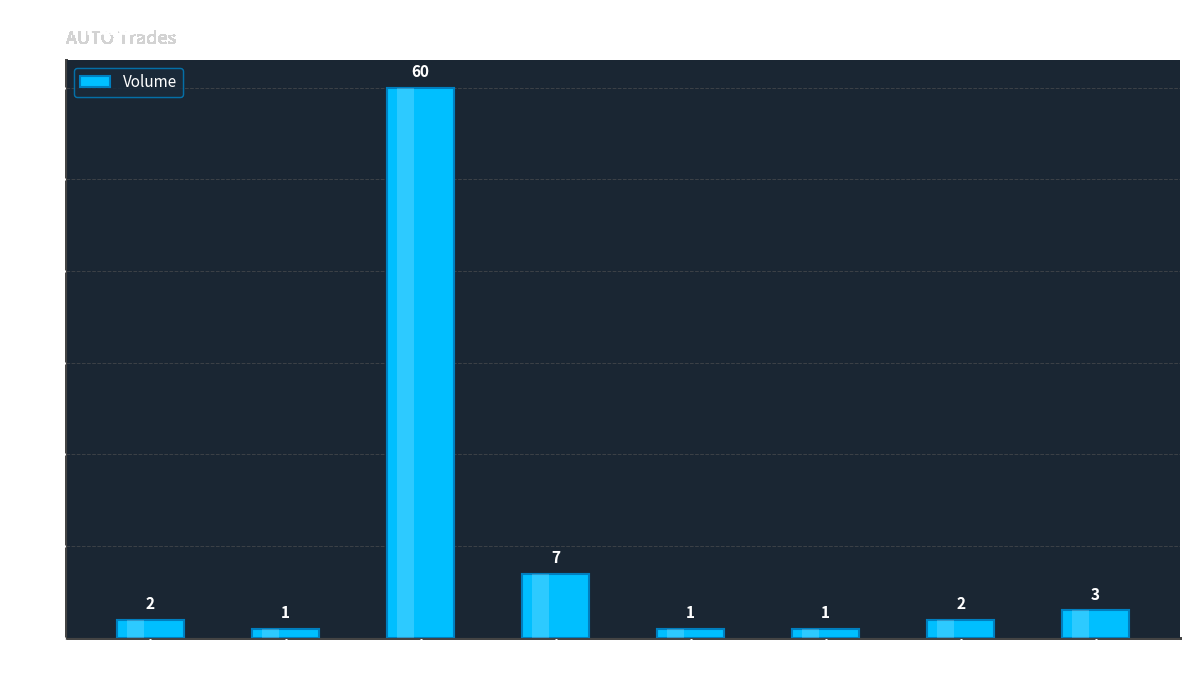

Where is the data nearest to the value 30?

12:28:41